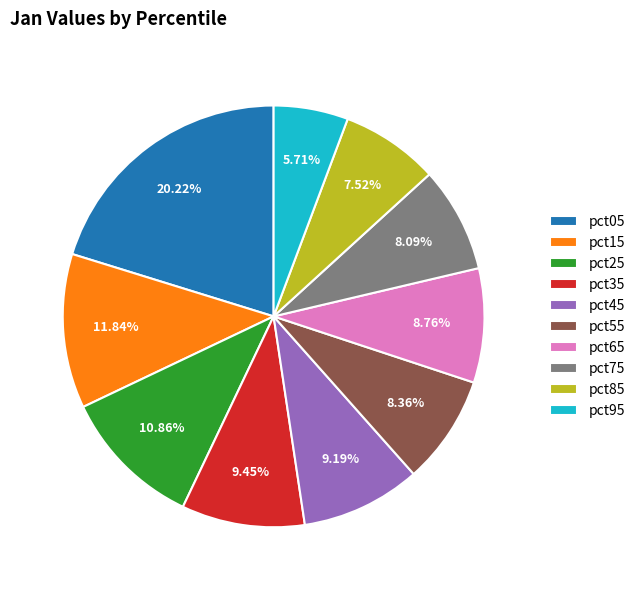

To the nearest percent, what is the average slice percentage?

10%